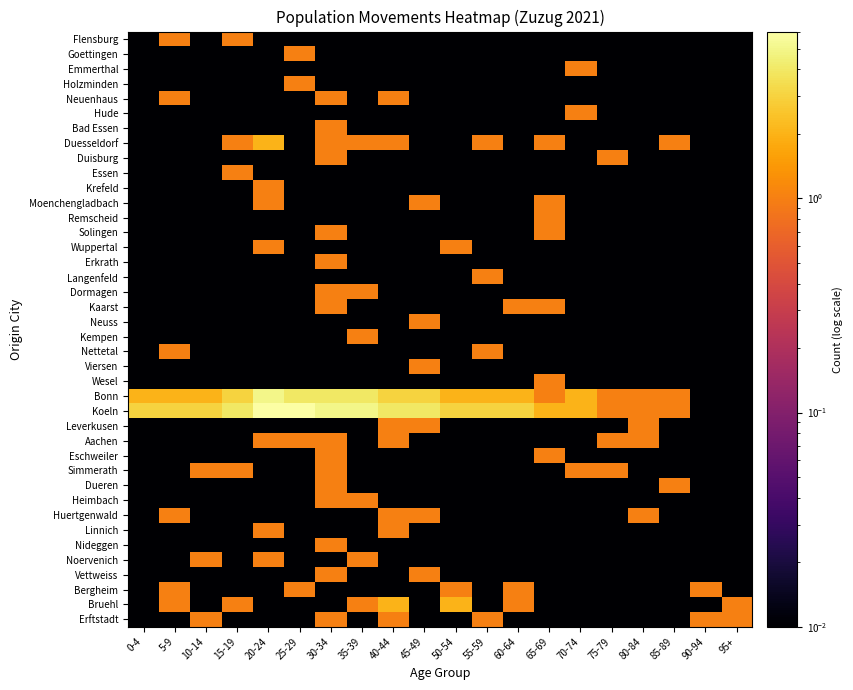

At how many categories does at least one series exceed 5?

4